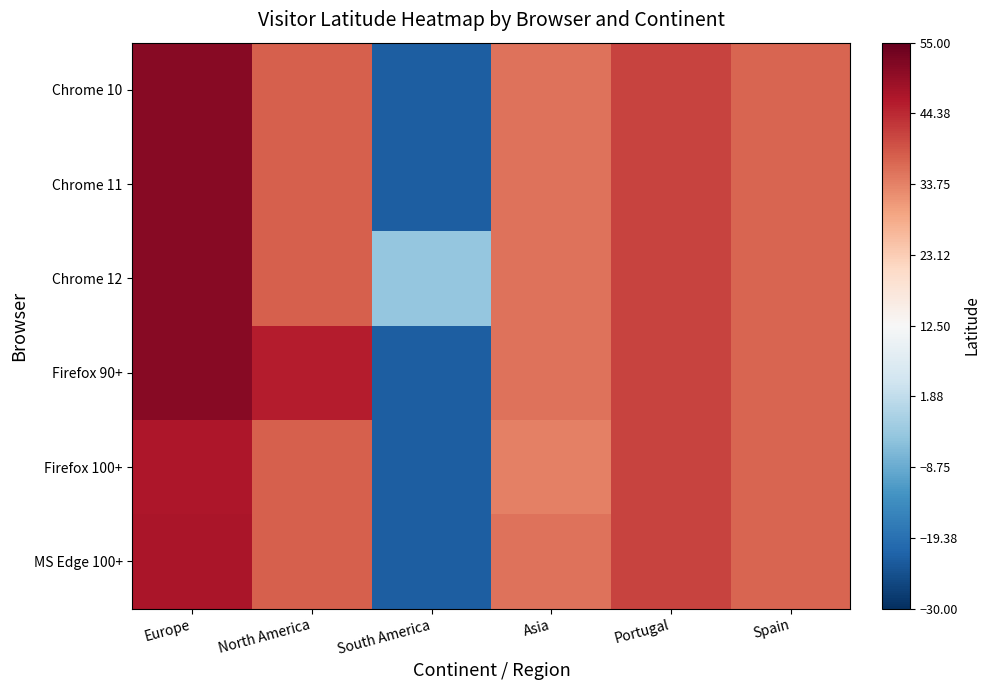

What is the difference between the highest and lowest values at North America?

8.1